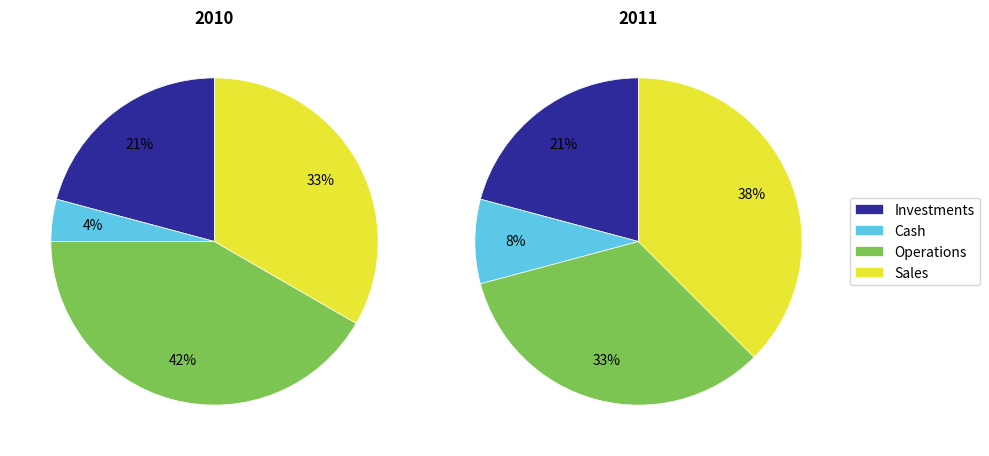

The 88.99B slice represents 39% of the pie. True or false?

False